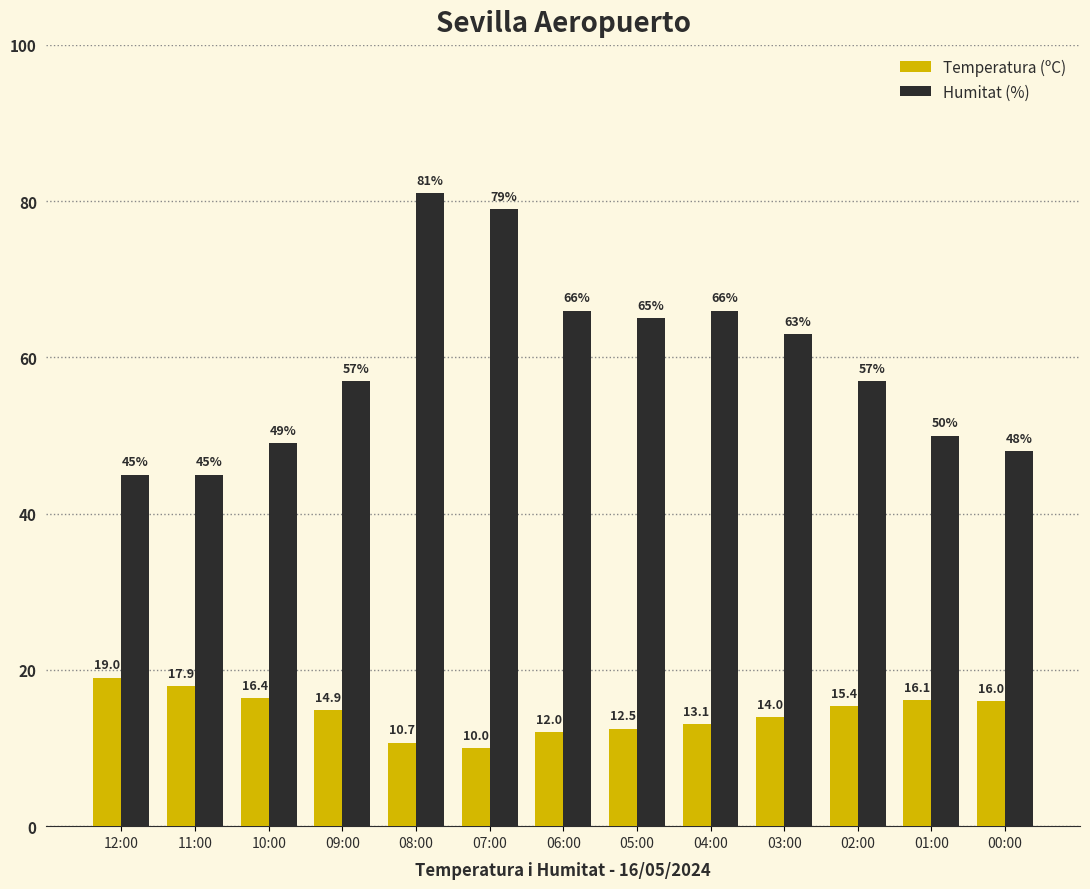

Which series has the largest total across all categories?

Humitat (%)